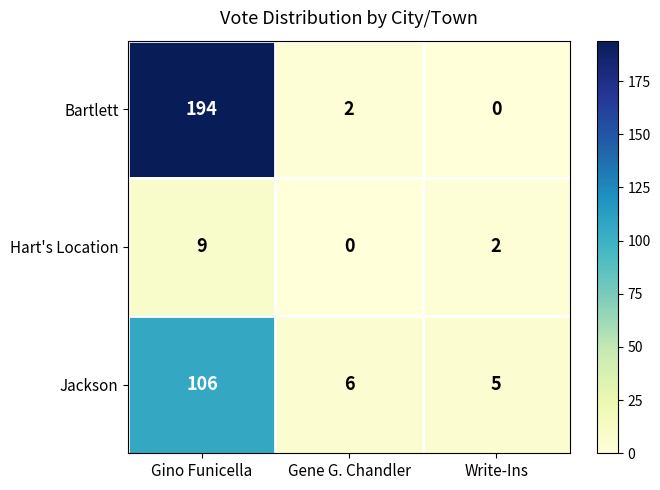

Reading left to right, transcribe all the data shown in this chart.

Bartlett: Gino Funicella=194	Gene G. Chandler=2	Write-Ins=0
Hart's Location: Gino Funicella=9	Gene G. Chandler=0	Write-Ins=2
Jackson: Gino Funicella=106	Gene G. Chandler=6	Write-Ins=5